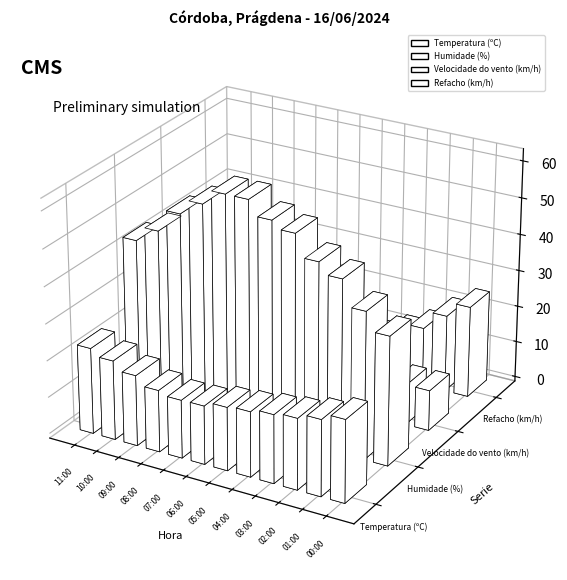

What is the maximum value for Temperatura (ºC)?

23.4